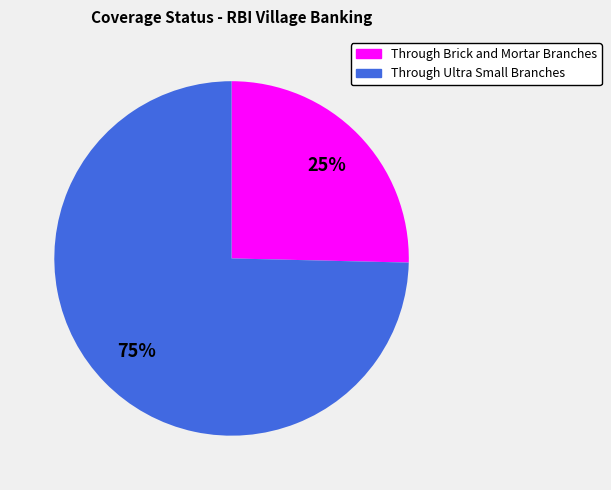

What percentage is the Through Ultra Small Branches slice, to the nearest percent?

75%